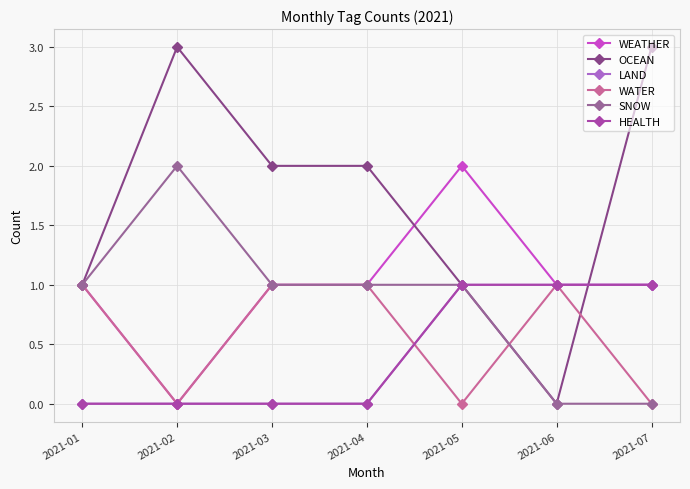

Where is HEALTH nearest to the value 0?

2021-01